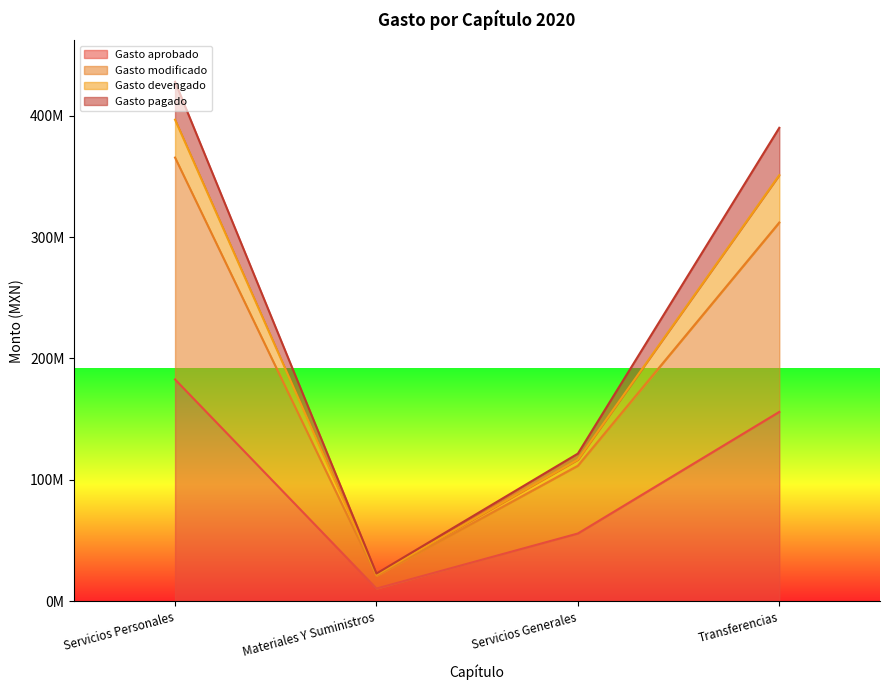

What are all the series names shown in the legend?

Gasto aprobado, Gasto modificado, Gasto devengado, Gasto pagado